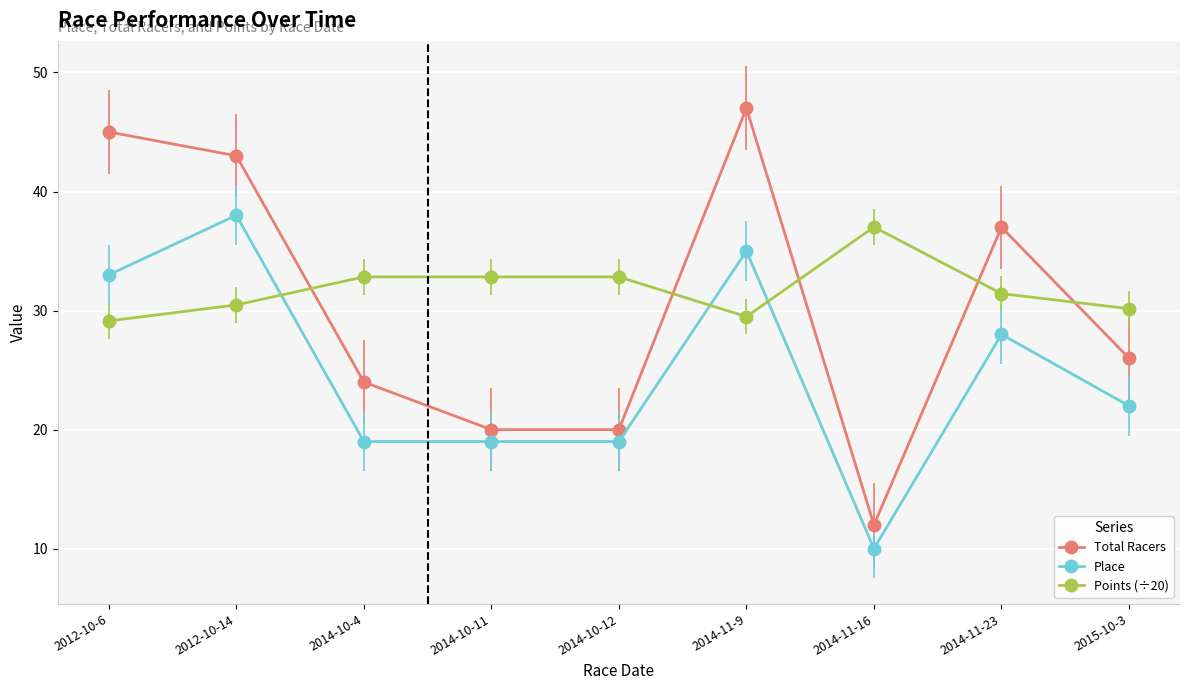

What is the approximate value of Total Racers at 2014-10-12?

20.0